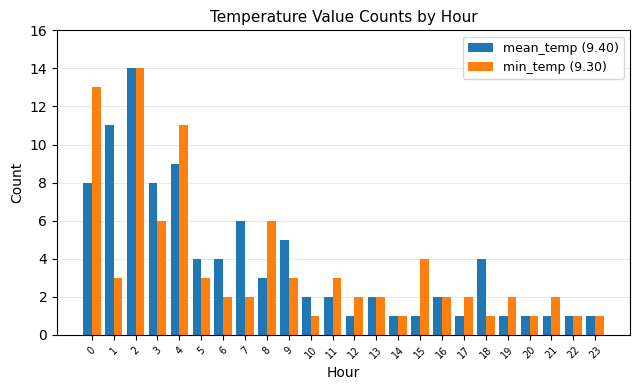

Is it true that min_temp (9.30) equals 2 at 12?

True